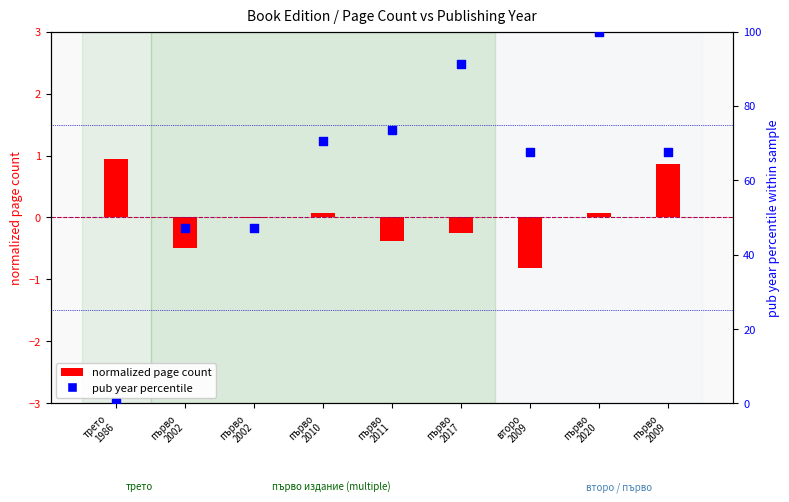

Which series has the largest total across all categories?

pub year percentile